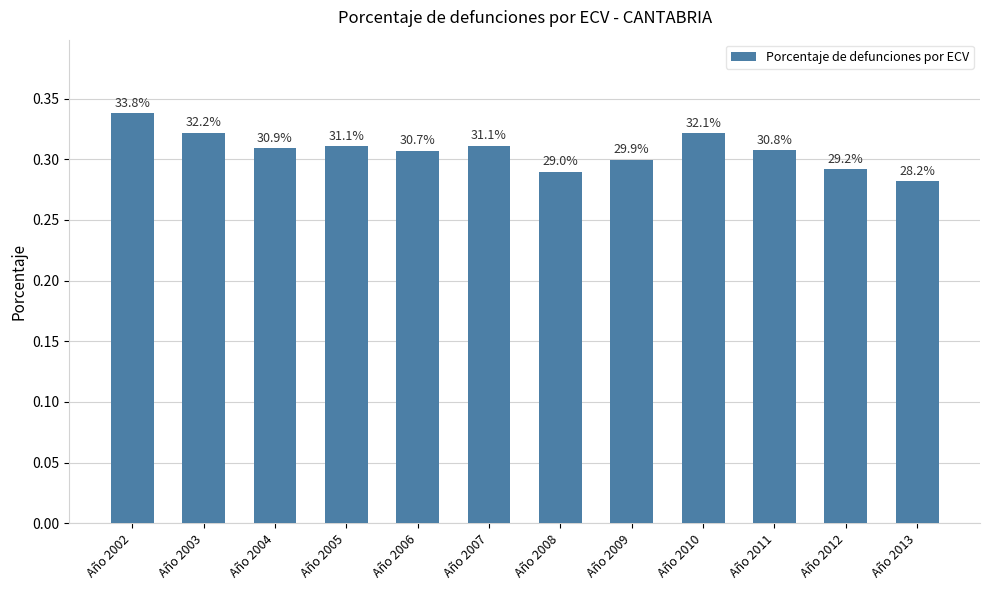

Are the bars horizontal?

No